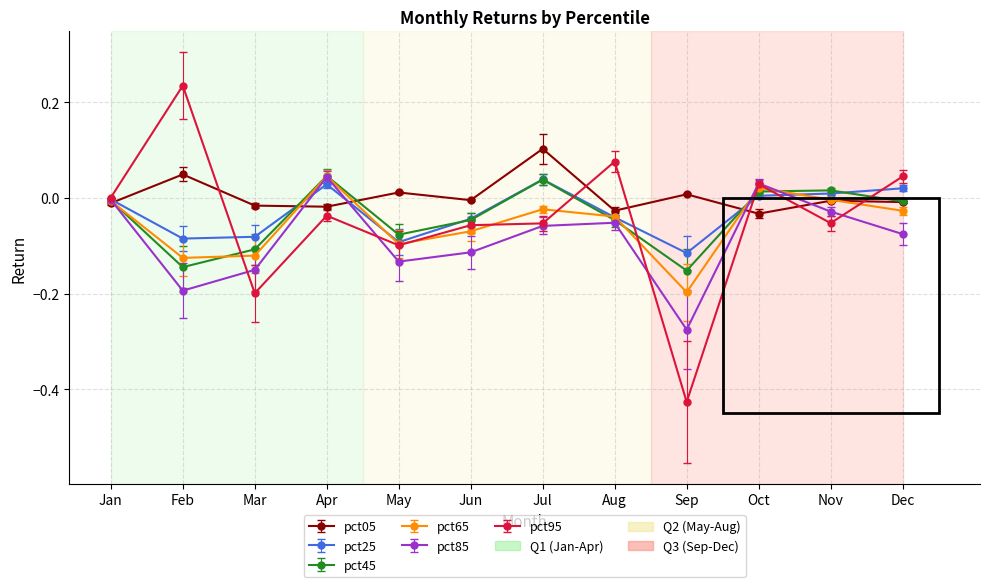

At which category does pct95 reach its first local peak?

Feb